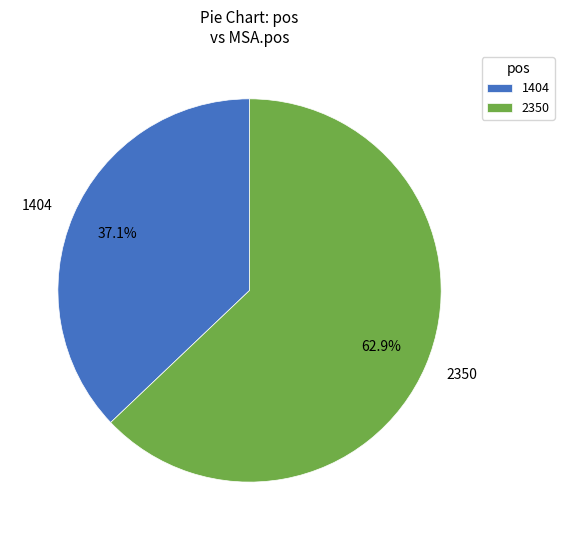

What percentage is the 2350 slice, to the nearest percent?

63%